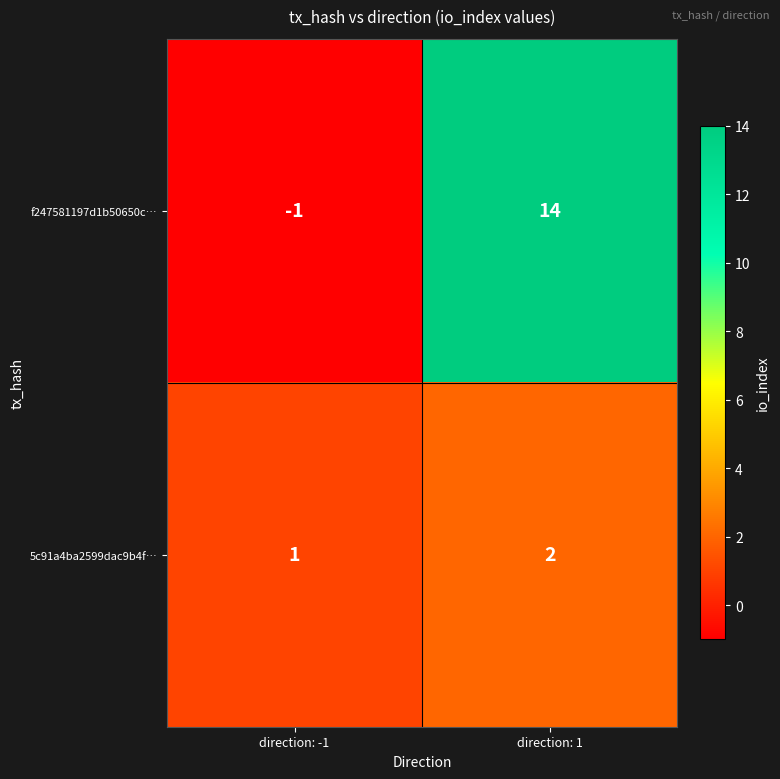

Read the f247581197d1b50650c… value at direction: 1, to the nearest 10.

10